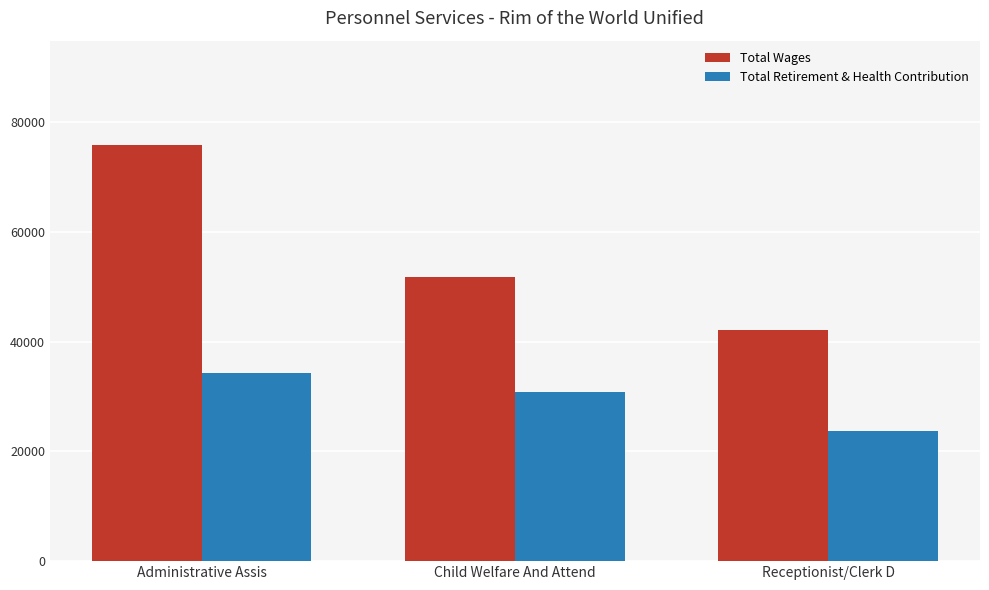

Which series has the widest spread of values?

Total Wages